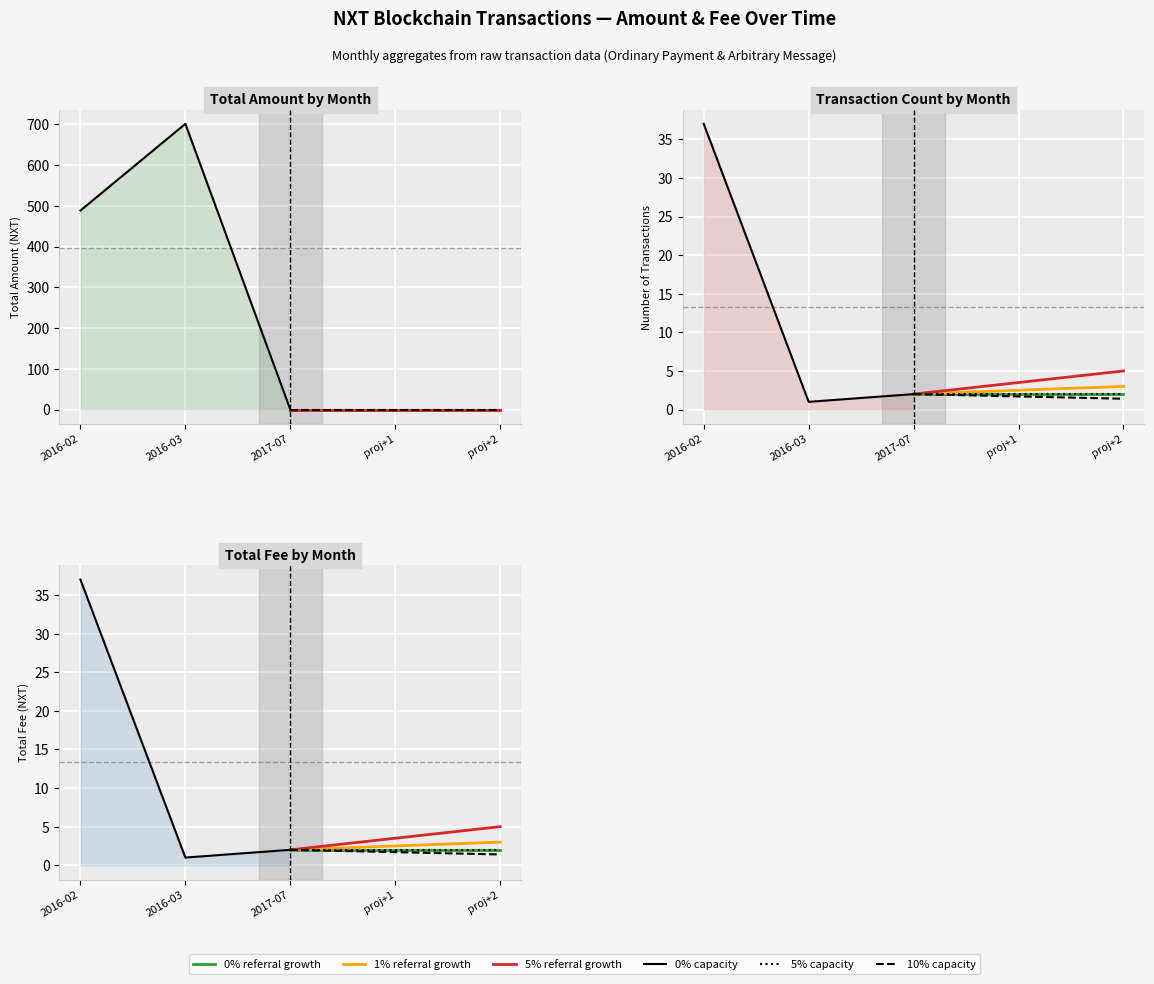

The 5% growth series shows 0.9 at 2017-07. True or false?

False